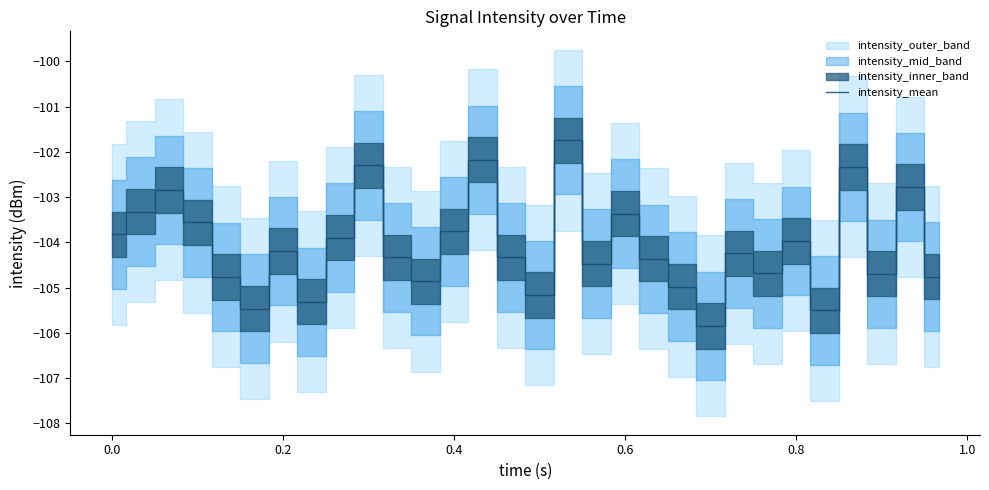

What is the difference between the maximum and minimum values?

4.1